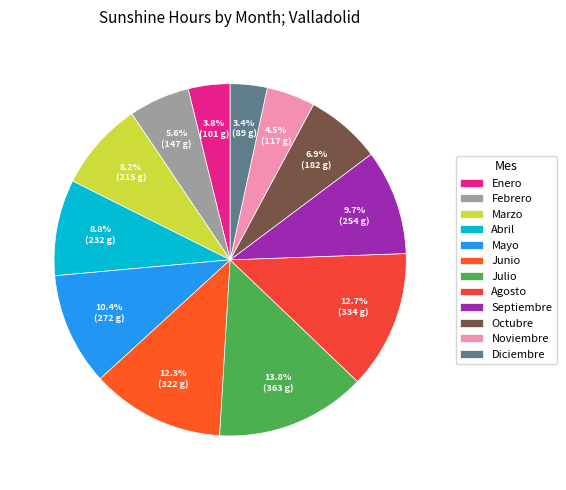

What is the change in value from Abril to Agosto?

+102